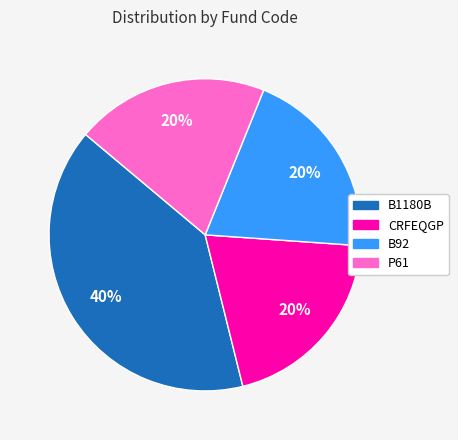

Is it true that P61 is 13% of the pie?

False